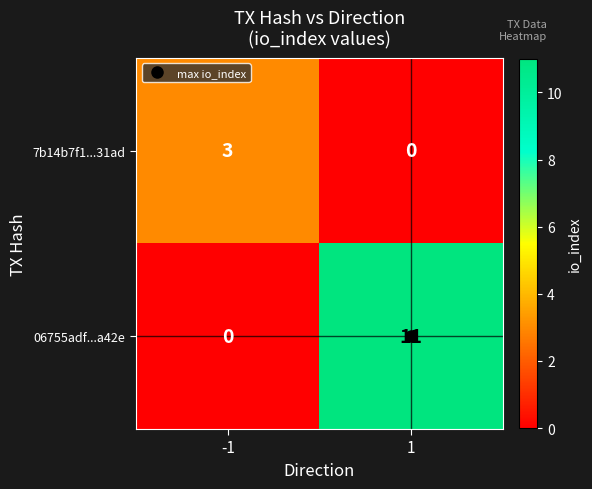

How many data points does each series have?

2